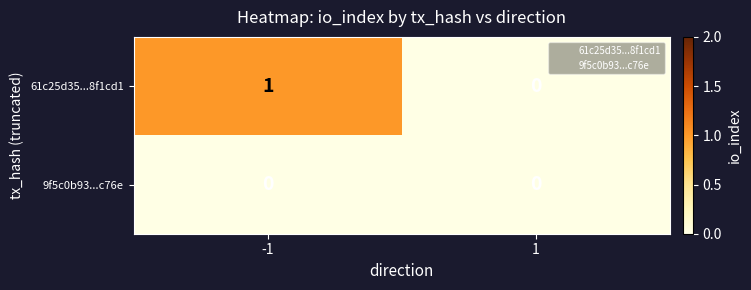

Reading right to left, transcribe all the data shown in this chart.

61c25d35...8f1cd1: 0	1
9f5c0b93...c76e: 0	0